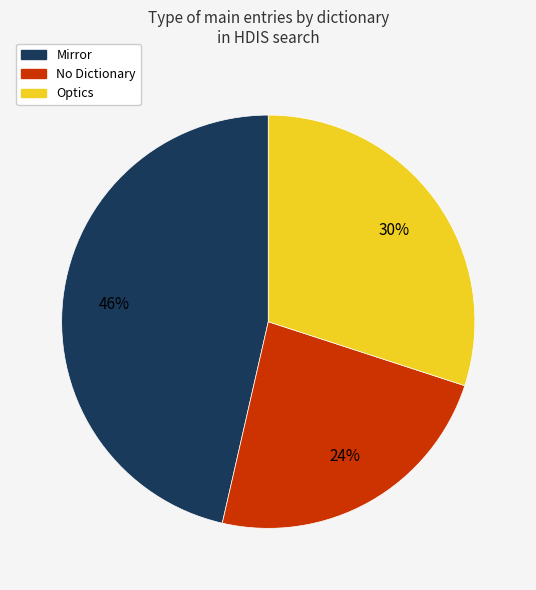

Is there a majority slice in this chart?

No